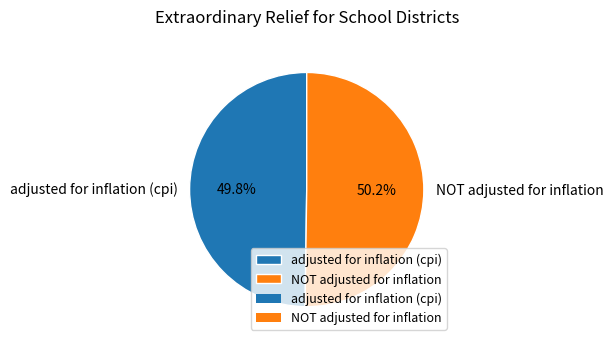

Is the sum of adjusted for inflation (cpi) and NOT adjusted for inflation greater than half?

Yes